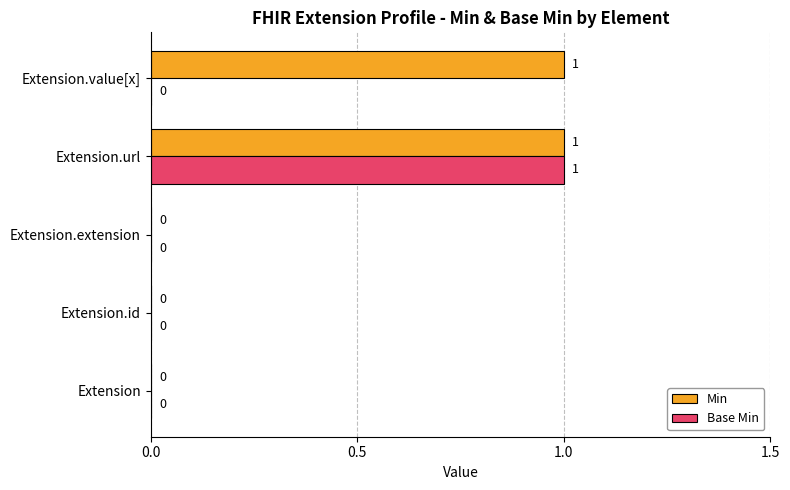

True or false: Base Min has a value of 0 at Extension.id.

True